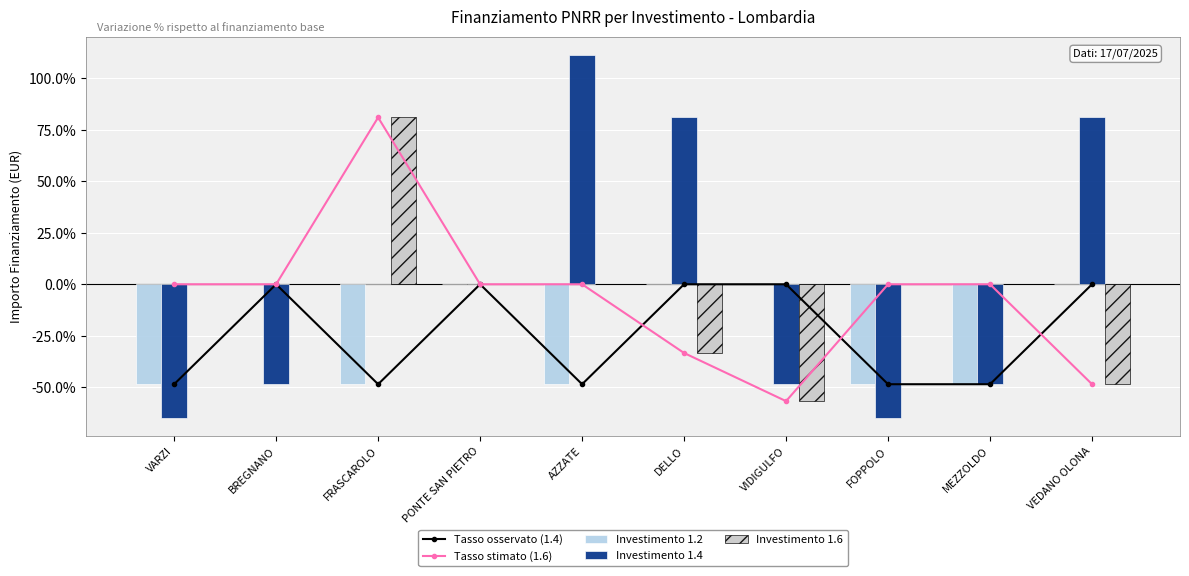

What is the sum of all Investimento 1.2 values?

-242.6